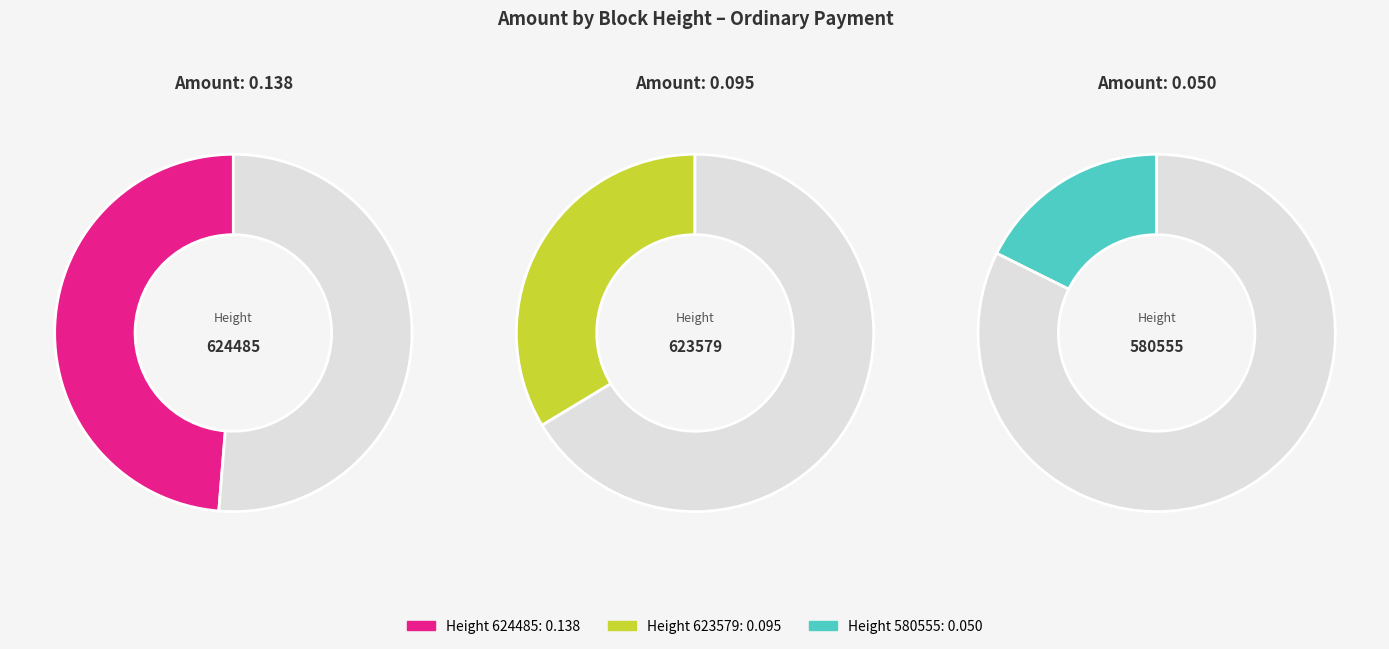

To the nearest percent, what percentage of the pie is 580555?

18%